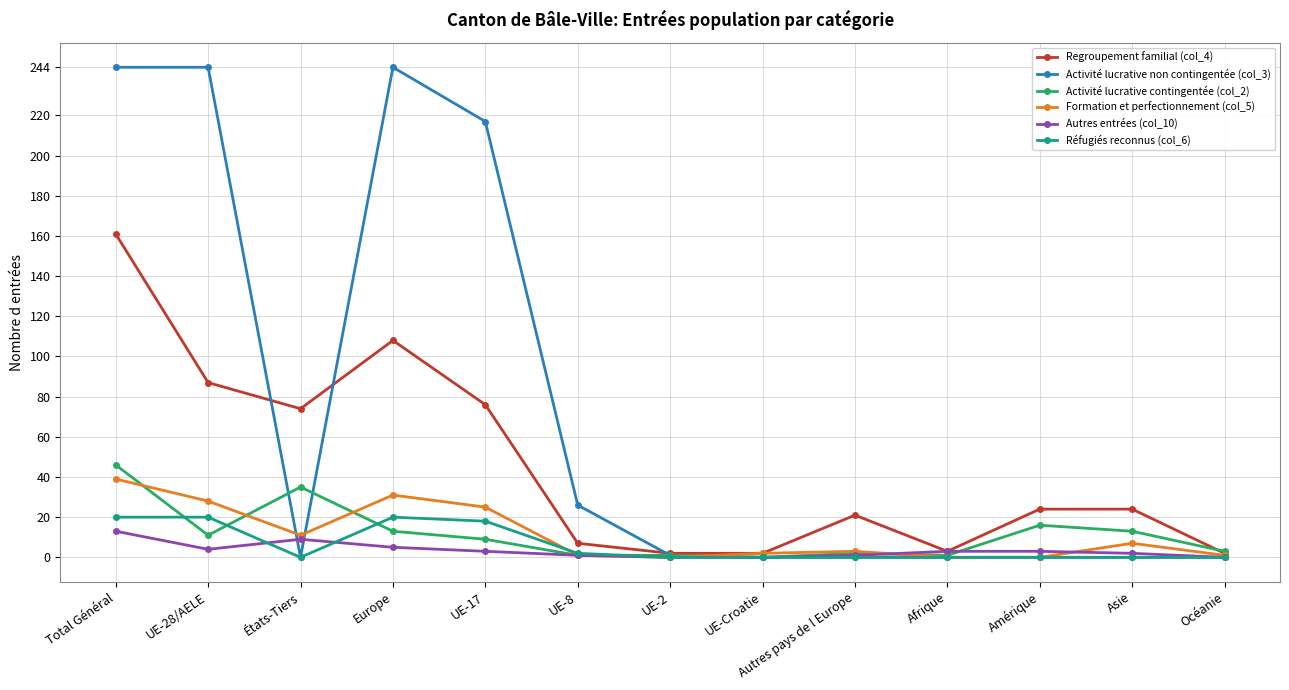

At which category is the sum across all series the highest?

Total Général